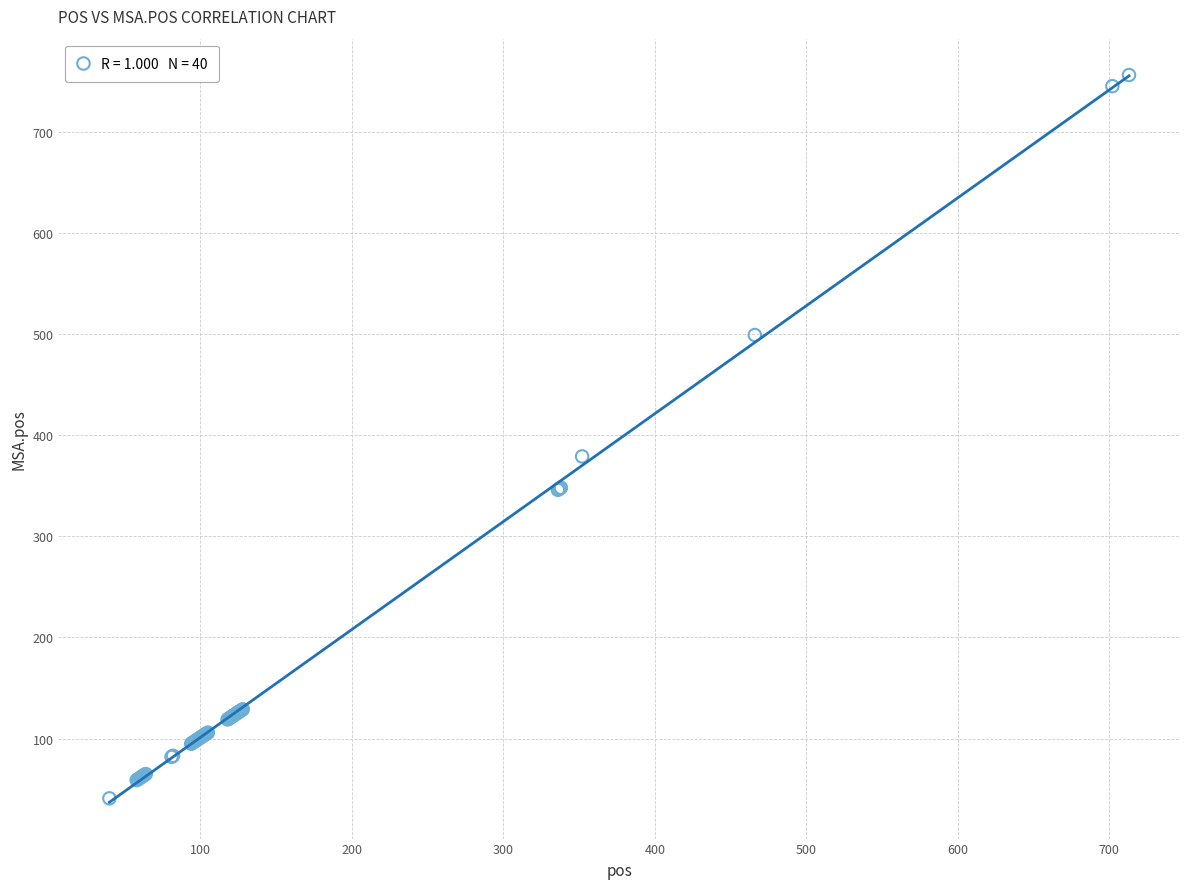

What Y value in the scatter plot is closest to 398?

379